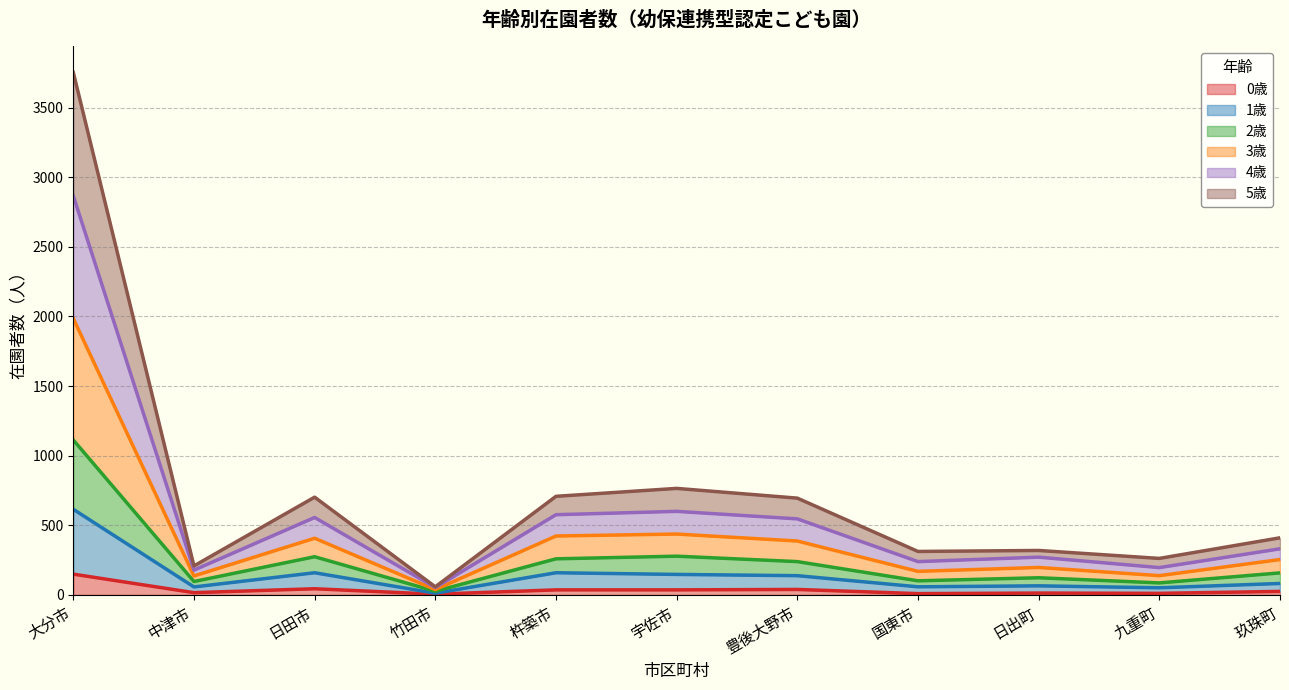

What is the total value across all series at 大分市?

3754